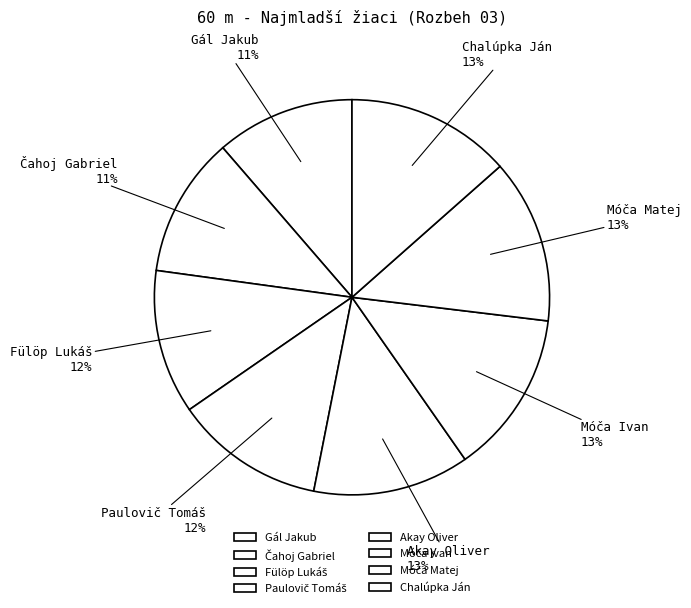

To the nearest percent, what percentage of the pie is Gál Jakub?

11%